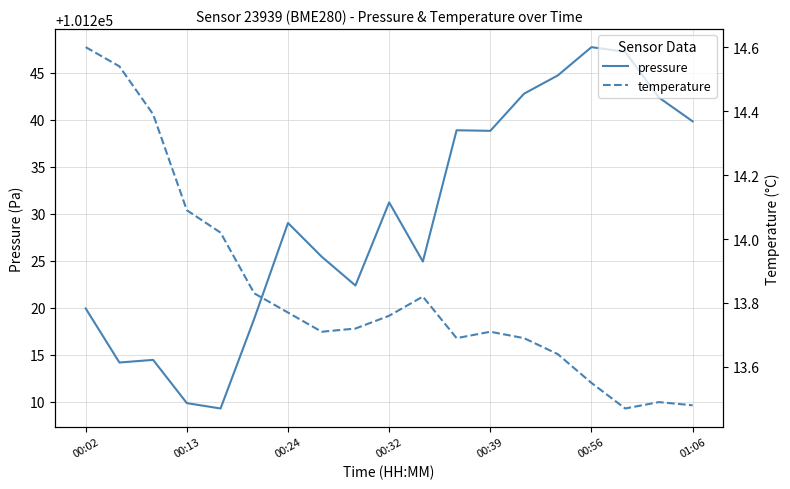

At 13, list the series in order from smallest to largest.

temperature, pressure